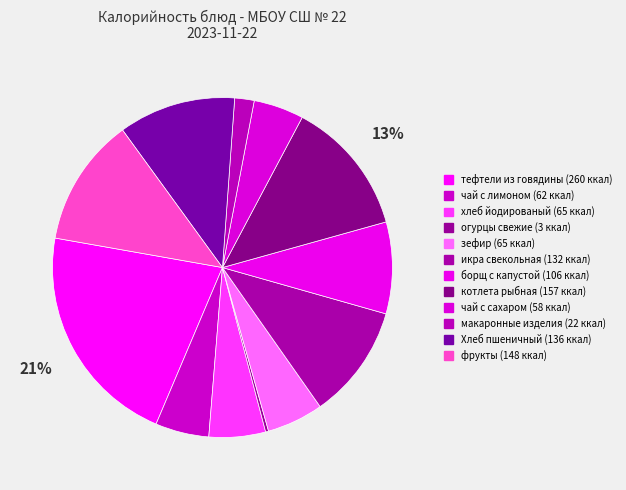

The котлета рыбная slice represents 13% of the pie. True or false?

True